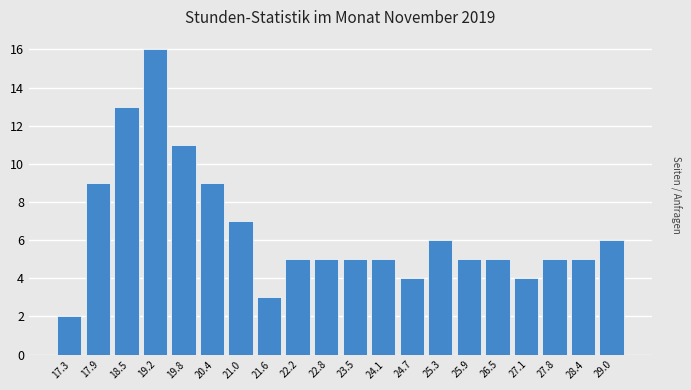

How tall is the bar that spans 18.2 to 18.8 on the x-axis? Neither the bar edges nor the heights are printed on the chart, so give them approximately, as read against the axes.

13